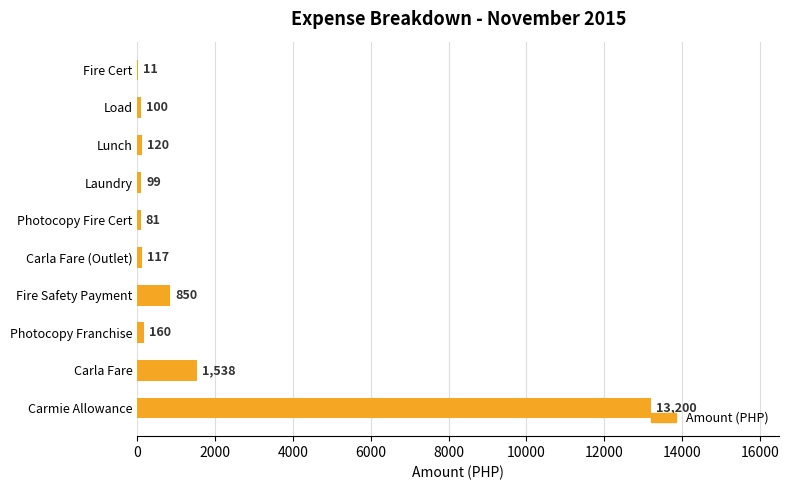

What is the greatest value displayed?

13200